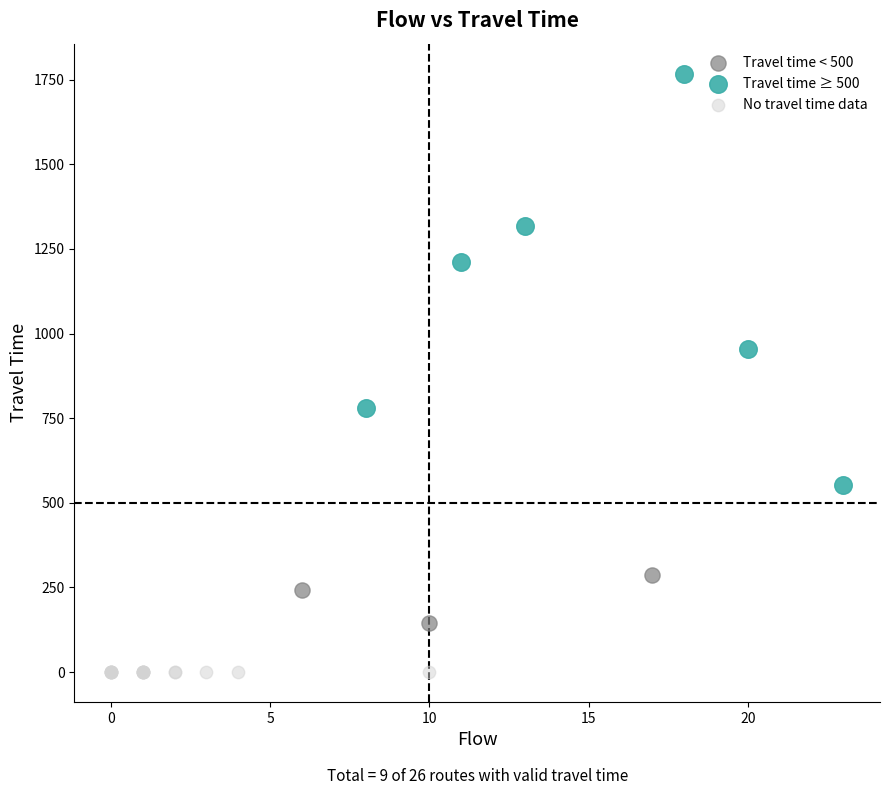

Which series contains the highest Y value?

Travel time ≥ 500